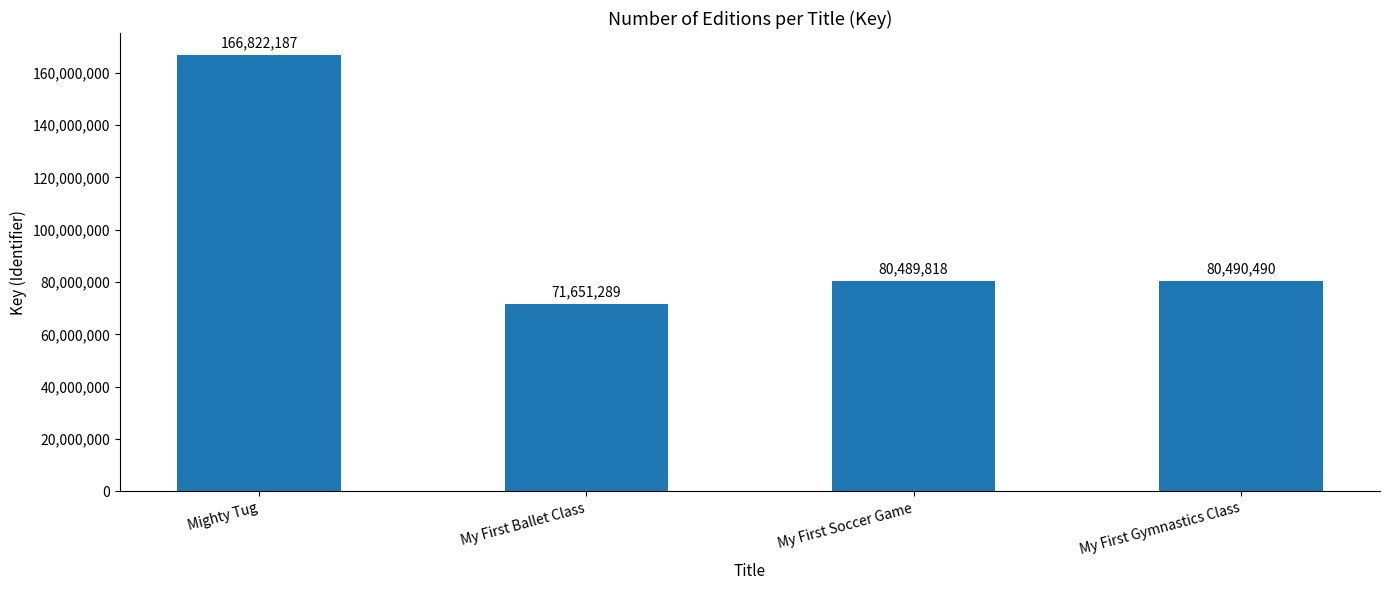

At which label does the data first exceed 80490490?

Mighty Tug